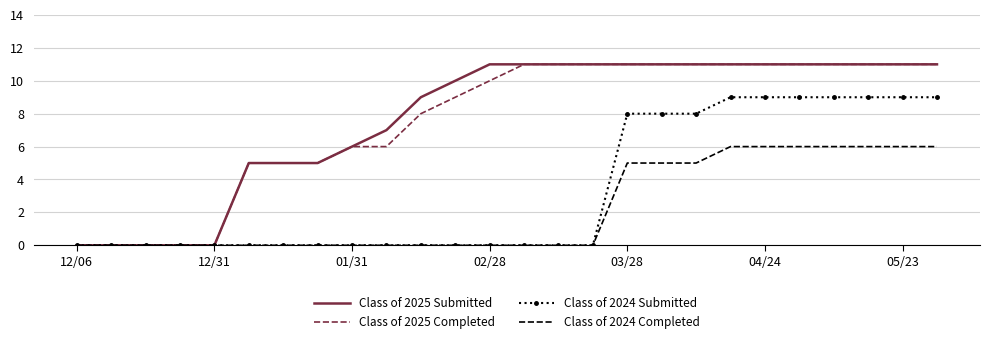

What is the maximum value shown in the chart?

11